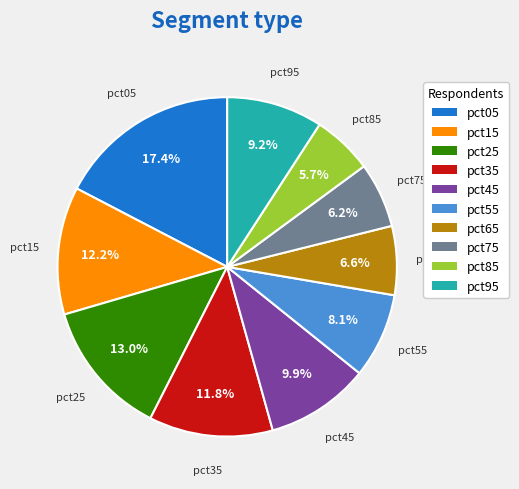

What percentage do pct35 and pct05 together represent?

29.2%